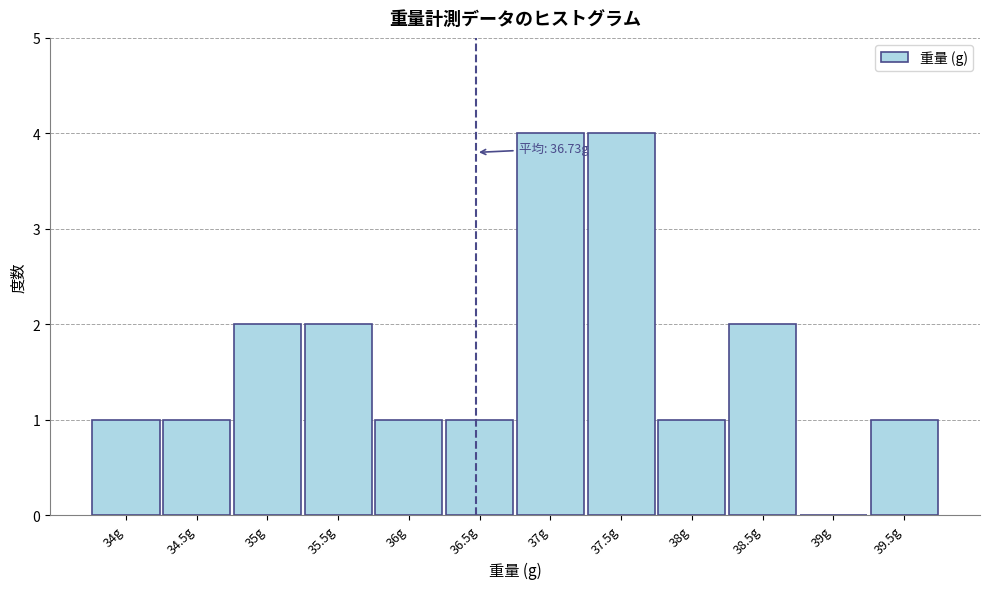

Reading left to right, what are all the values shown in this chart?

34g=1	34.5g=1	35g=2	35.5g=2	36g=1	36.5g=1	37g=4	37.5g=4	38g=1	38.5g=2	39g=0	39.5g=1